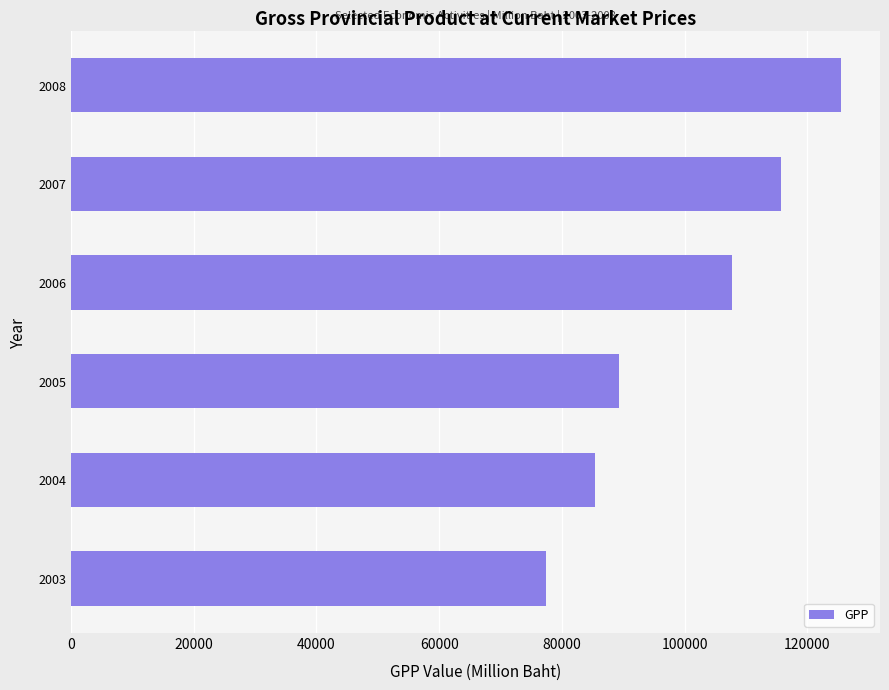

Which has a higher value, 2005 or 2008?

2008